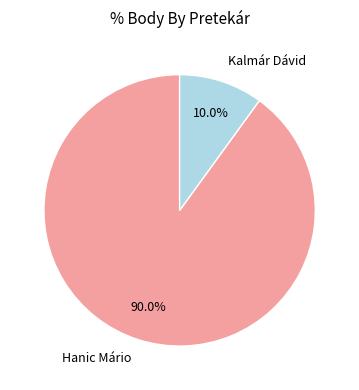

What percentage is NOT represented by Hanic Mário?

10.0%